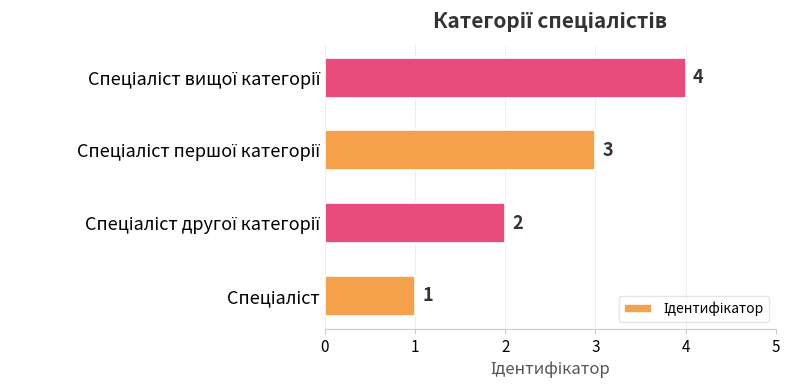

Count the values in the range 2 to 4.

3